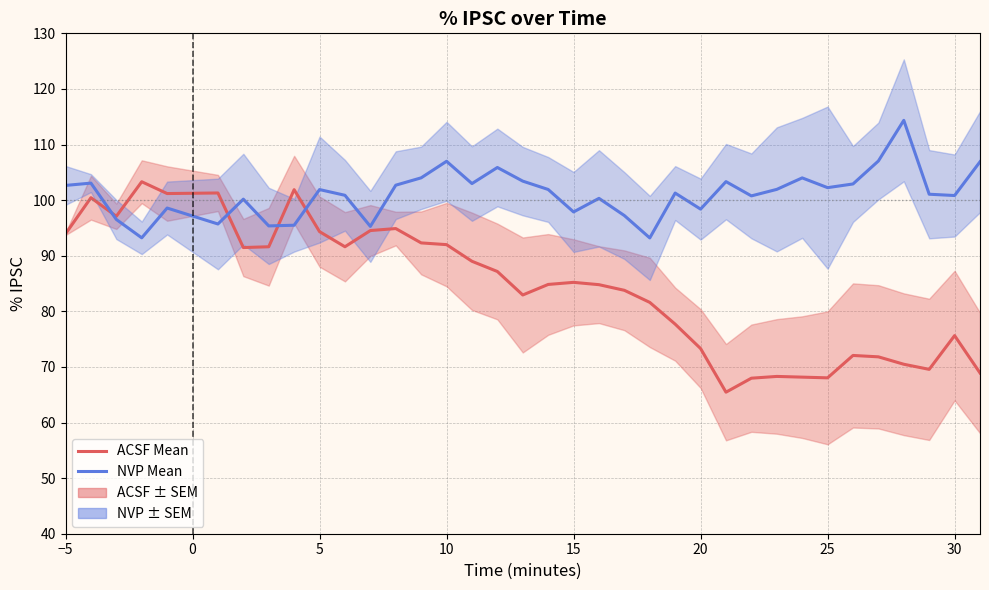

How many data points in NVP are less than 101?

16